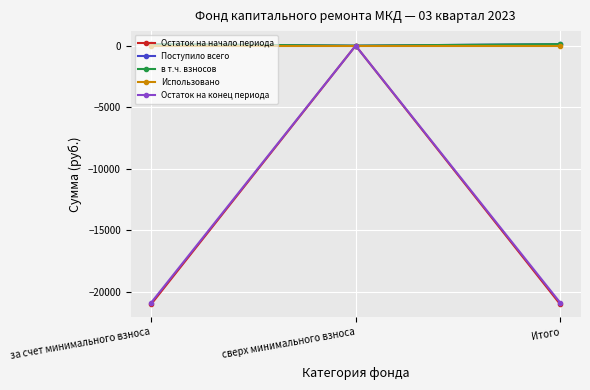

What is the total value across all series at за счет минимального взноса?

-41658.6